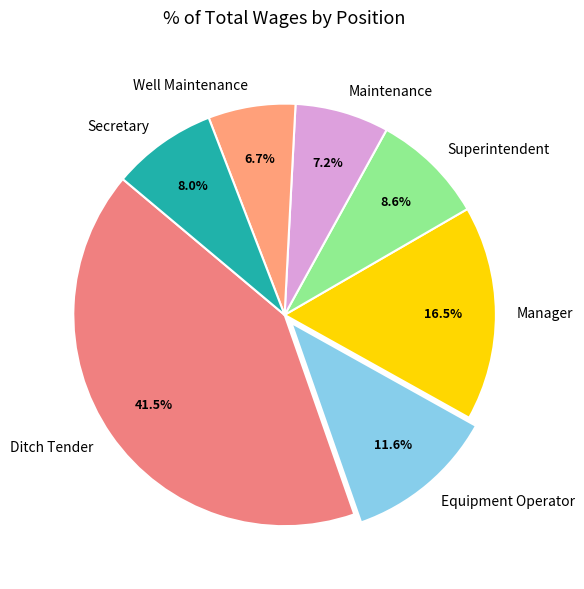

What is the smallest slice in the pie chart?

Well Maintenance